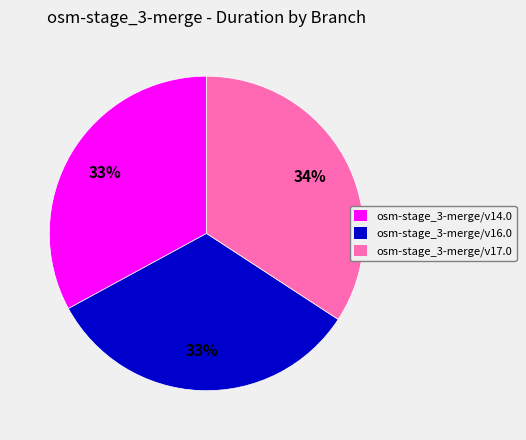

To the nearest percent, what portion does osm-stage_3-merge/v17.0 represent?

34%